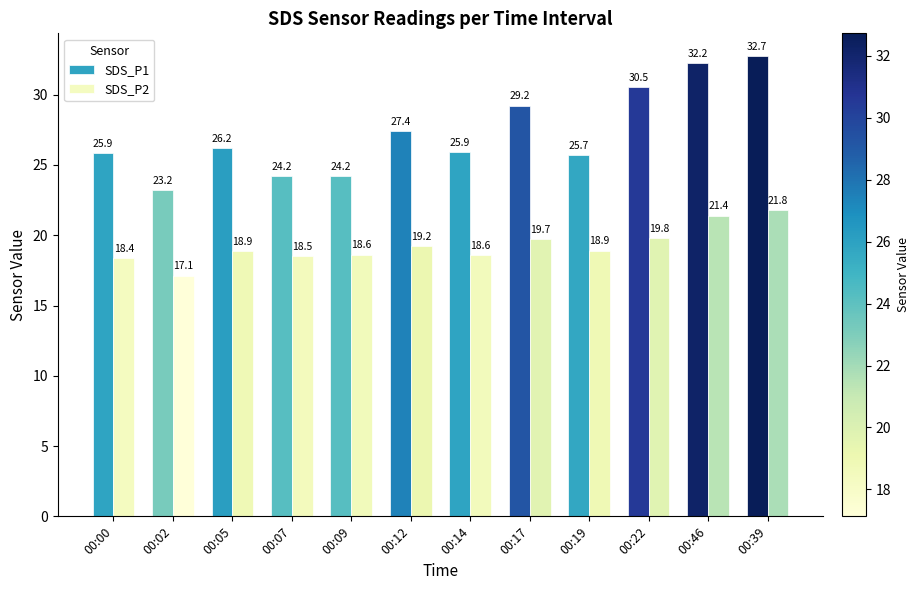

Reading left to right, extract all data points from this chart.

SDS_P1: 00:00=25.9	00:02=23.2	00:05=26.2	00:07=24.2	00:09=24.2	00:12=27.4	00:14=25.9	00:17=29.2	00:19=25.7	00:22=30.5	00:46=32.2	00:39=32.7
SDS_P2: 00:00=18.4	00:02=17.1	00:05=18.9	00:07=18.5	00:09=18.6	00:12=19.2	00:14=18.6	00:17=19.7	00:19=18.9	00:22=19.8	00:46=21.4	00:39=21.8